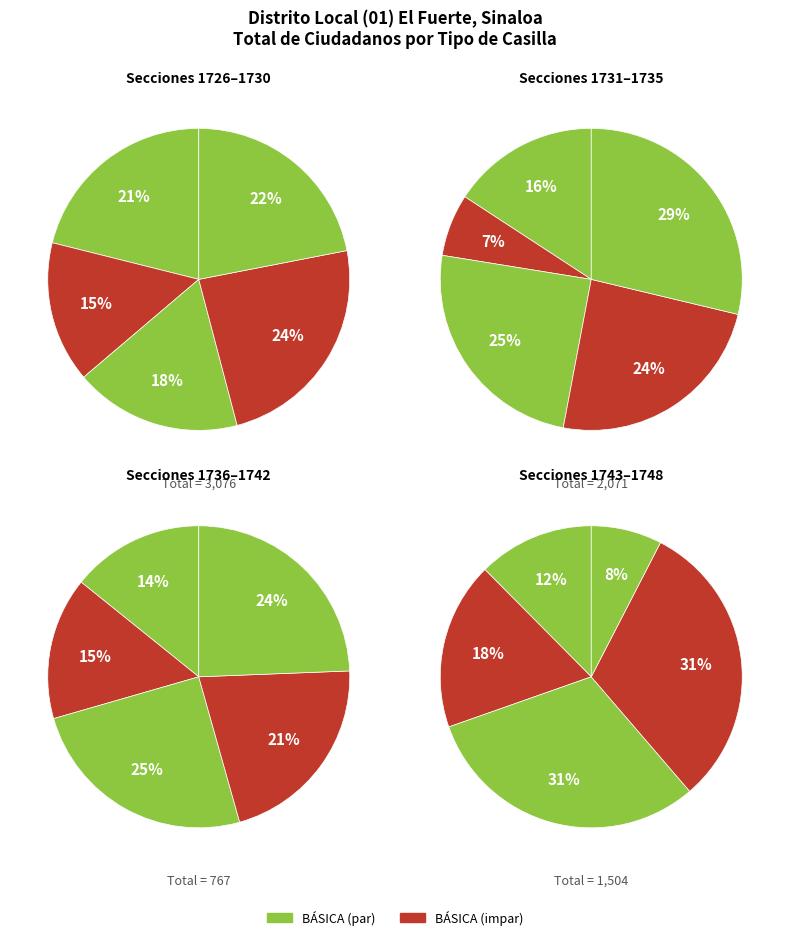

True or false: 1734 accounts for 1% of the total.

False